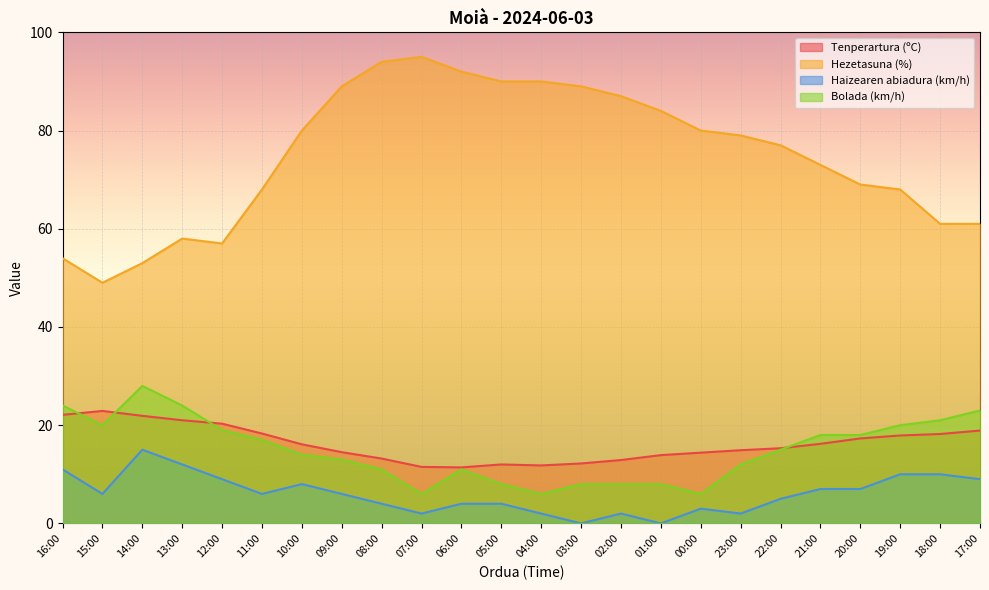

Reading left to right, transcribe all the data shown in this chart.

Tenperartura (ºC): 22.1	22.9	21.9	21.0	20.3	18.3	16.1	14.5	13.2	11.5	11.4	12.0	11.8	12.2	12.9	13.9	14.4	14.9	15.3	16.2	17.3	17.9	18.2	18.9
Hezetasuna (%): 54.0	49.0	53.0	58.0	57.0	68.0	80.0	89.0	94.0	95.0	92.0	90.0	90.0	89.0	87.0	84.0	80.0	79.0	77.0	73.0	69.0	68.0	61.0	61.0
Haizearen abiadura (km/h): 11.0	6.0	15.0	12.0	9.0	6.0	8.0	6.0	4.0	2.0	4.0	4.0	2.0	0.0	2.0	0.0	3.0	2.0	5.0	7.0	7.0	10.0	10.0	9.0
Bolada (km/h): 24.0	20.0	28.0	24.0	19.0	17.0	14.0	13.0	11.0	6.0	11.0	8.0	6.0	8.0	8.0	8.0	6.0	12.0	15.0	18.0	18.0	20.0	21.0	23.0